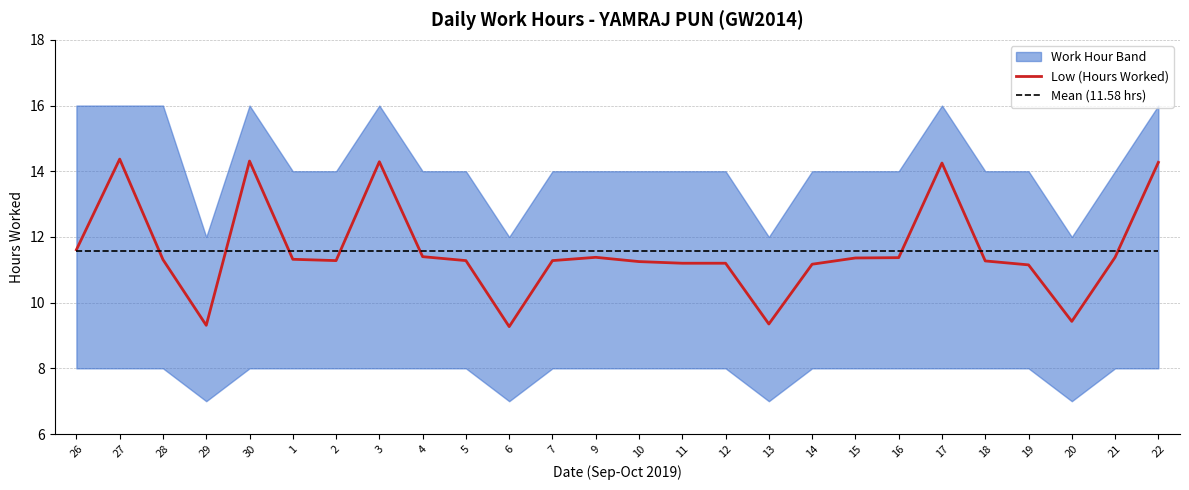

How many intersections are there between Mean (11.58 hrs) and Low (Hours Worked)?

8